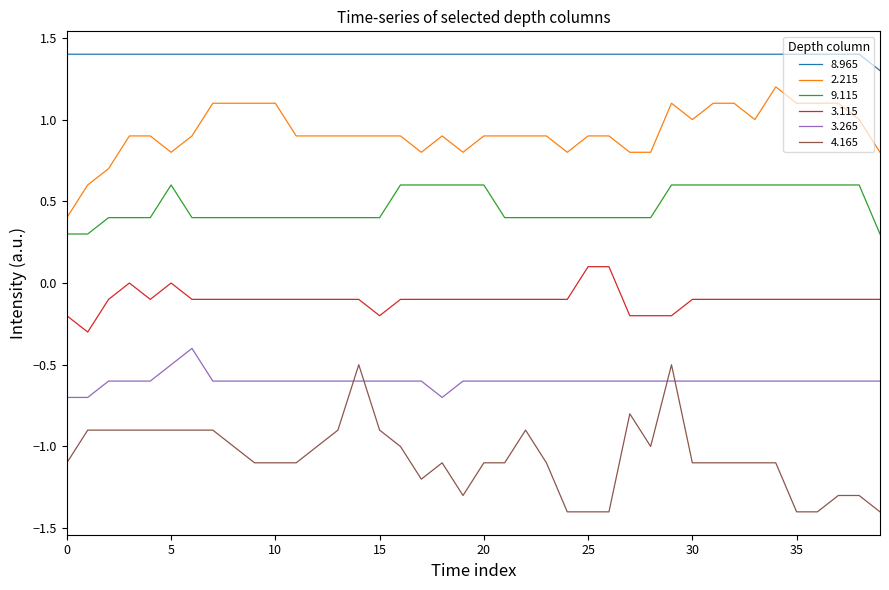

Which series has the largest total across all categories?

8.965